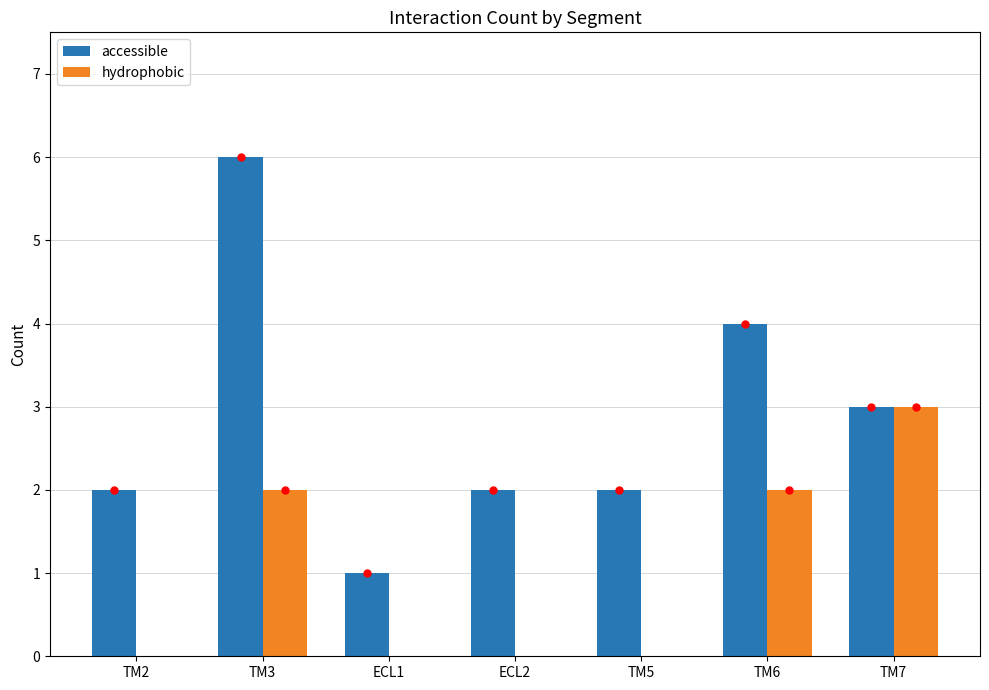

Which series has the largest range (max minus min)?

accessible